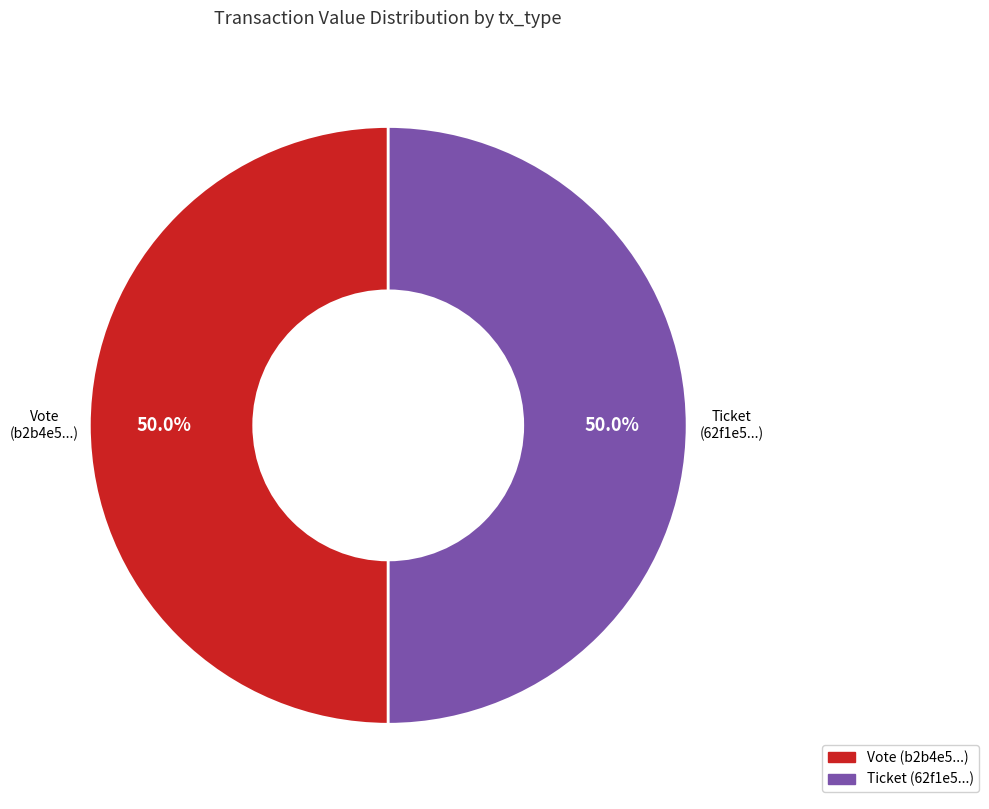

How many segments does this pie chart have?

2